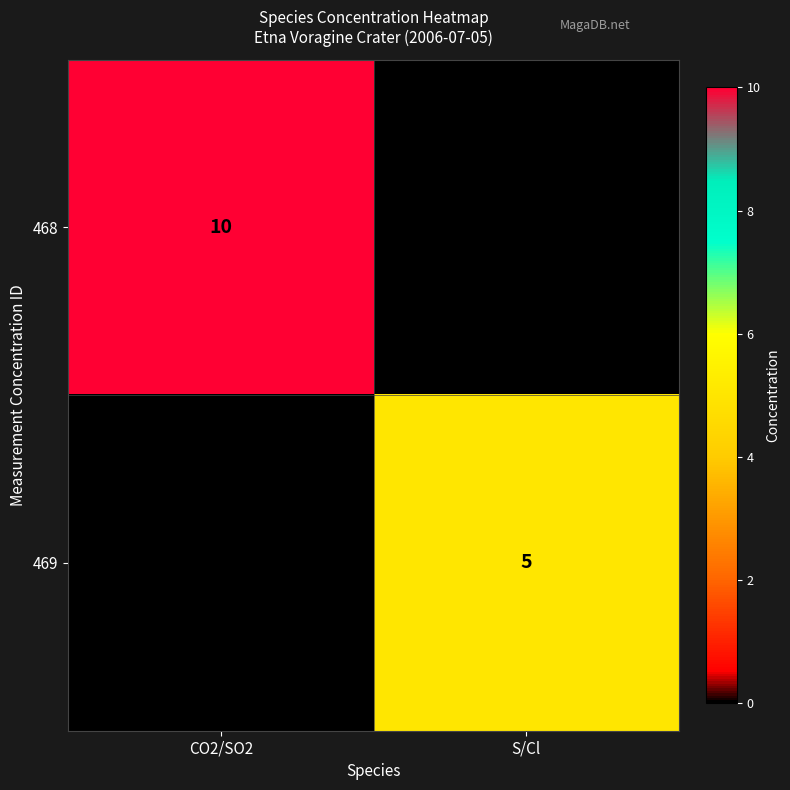

Is it true that 469 equals 7 at S/Cl?

False